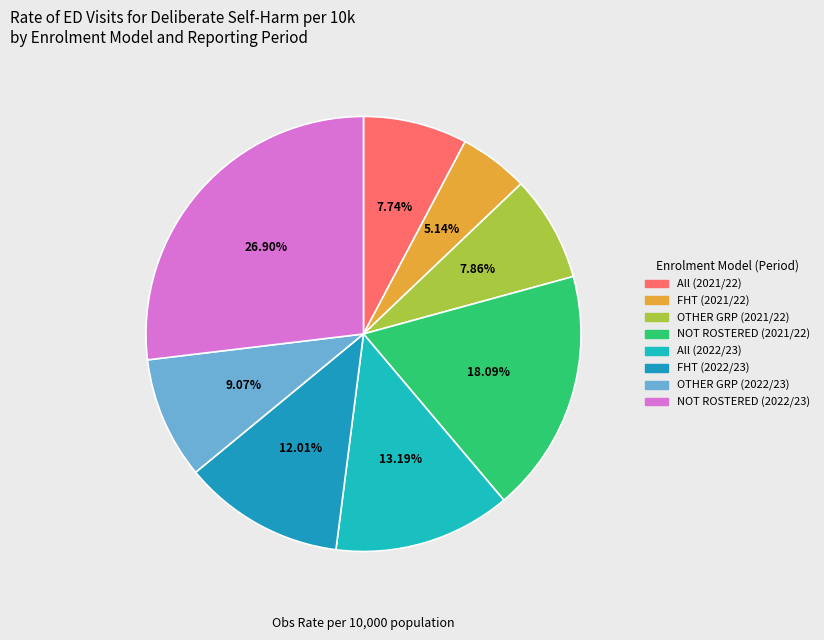

Approximately how many times larger is the value at All (2021/22) compared to OTHER GRP (2022/23)?

0.9